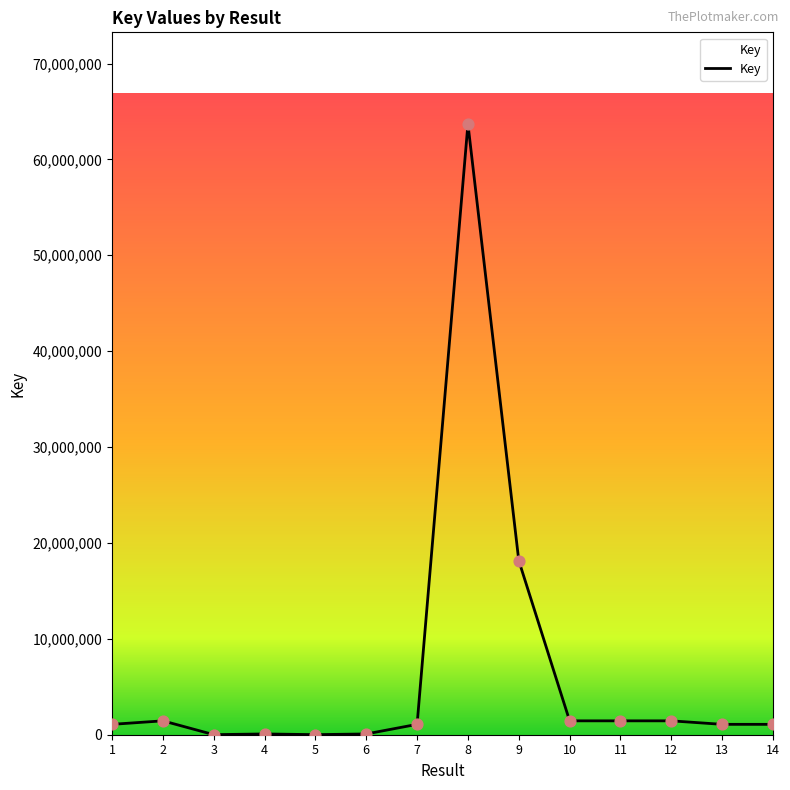

Between 7 and 14, which is larger?

14